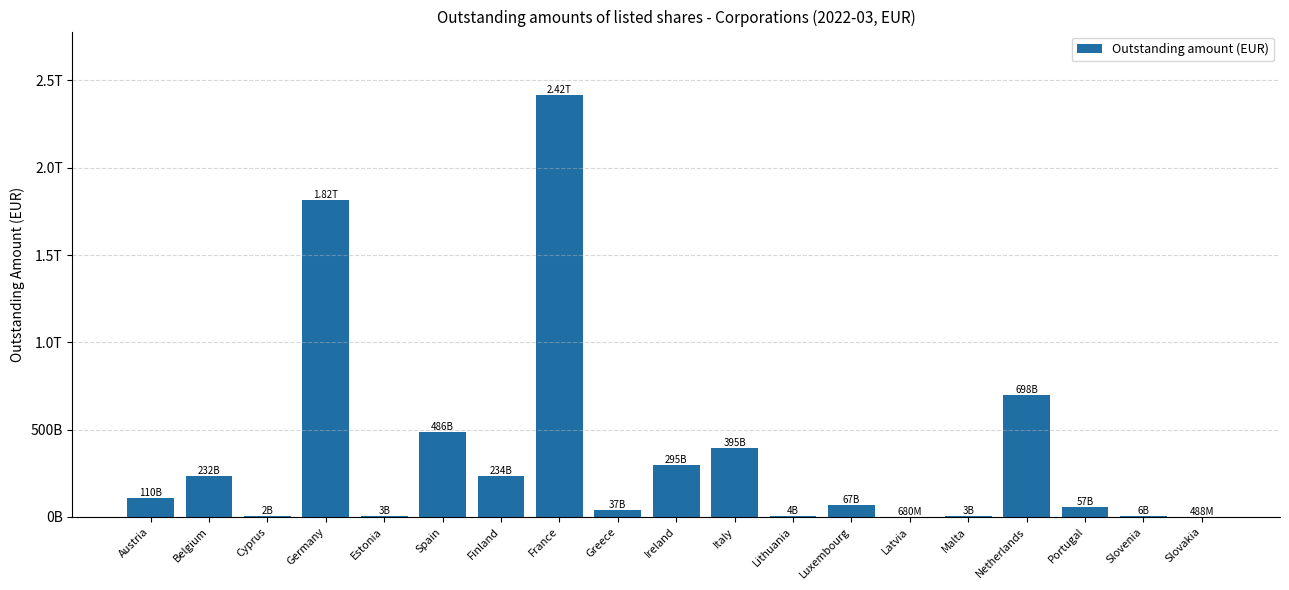

What is the sum of the values at Latvia and Austria?

110919000000.0